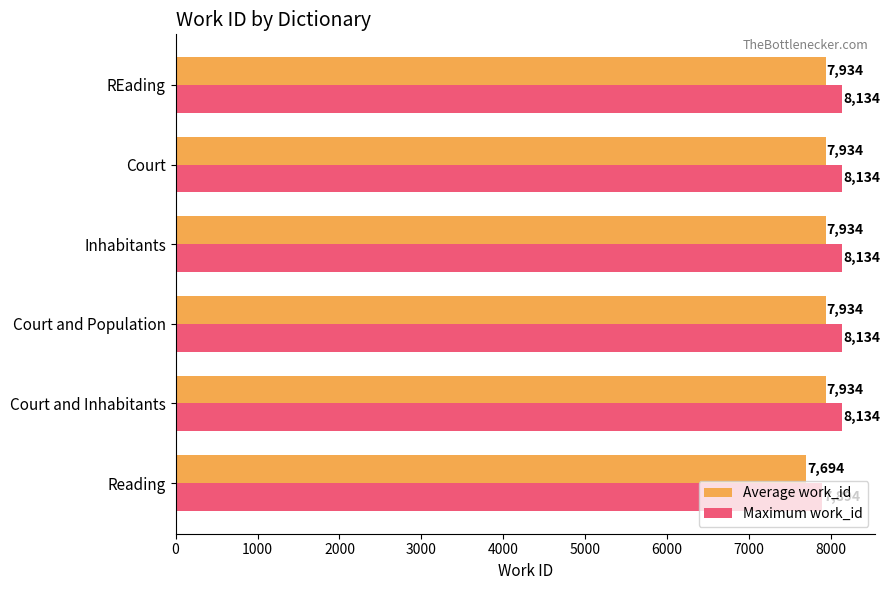

True or false: Average work_id has a value of 14183 at REading.

False